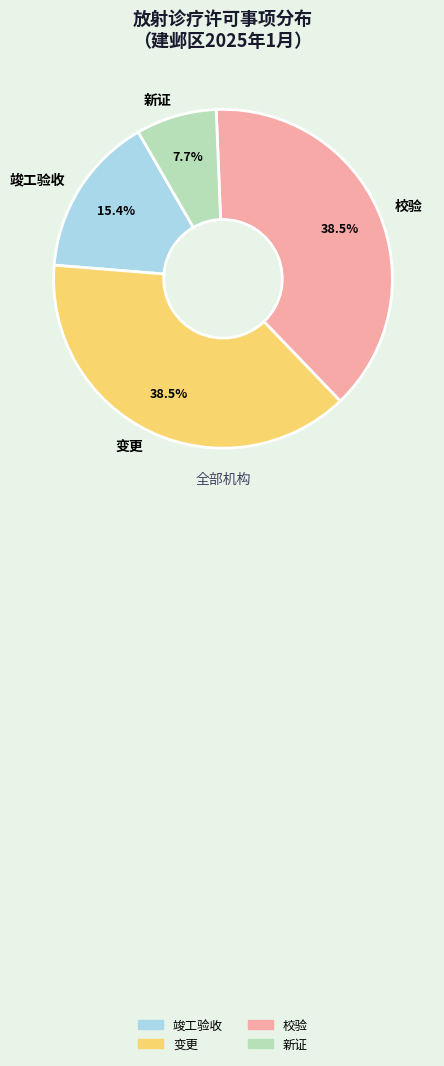

Is it true that 新证 is 8% of the pie?

True